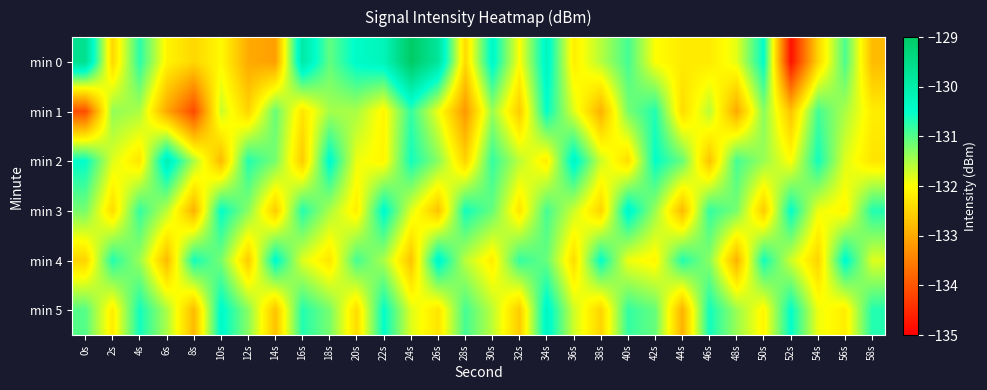

What is the difference between the highest and lowest values at 40s?

2.1